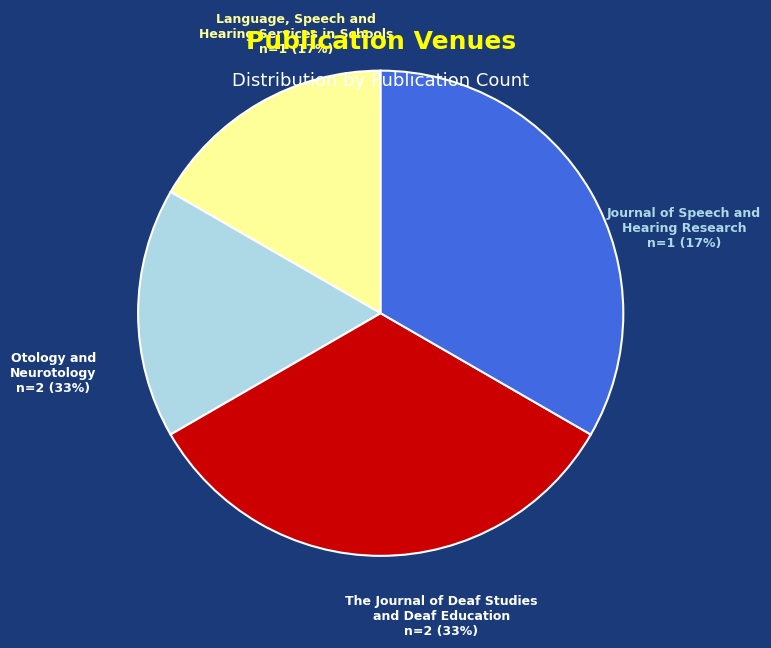

To the nearest percent, what percentage of the pie is Language, Speech and Hearing Services in Schools?

17%